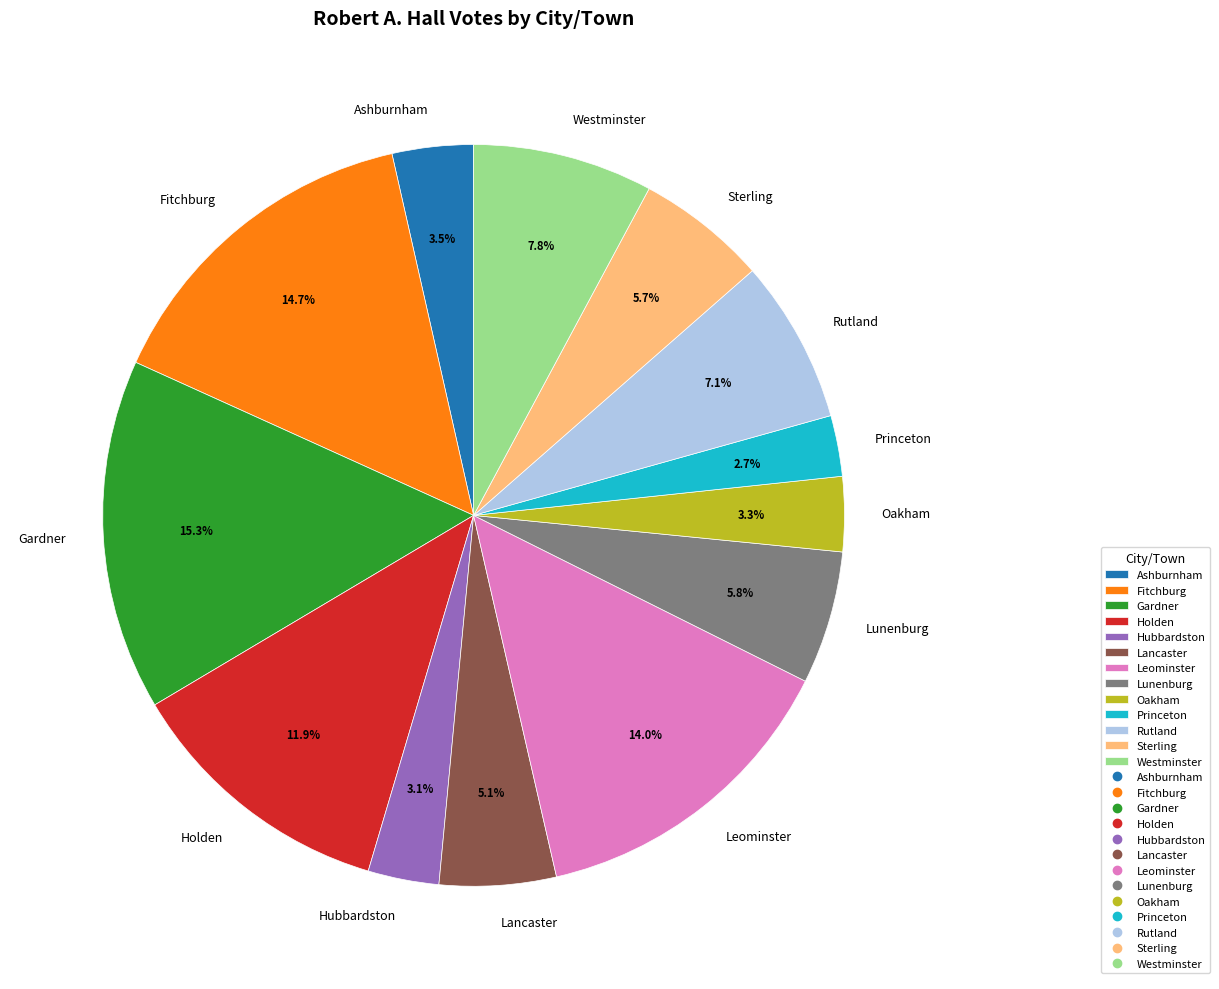

Is it true that Princeton is 3% of the pie?

True